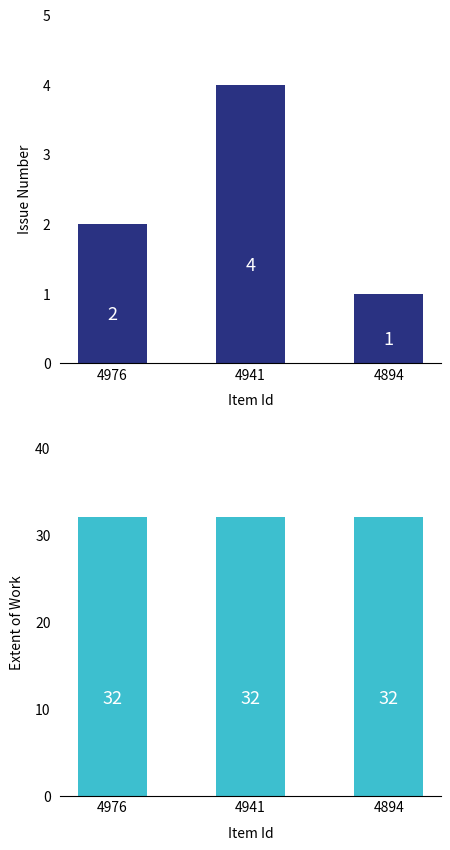

What is the spread (max minus min) of values at 4976?

30